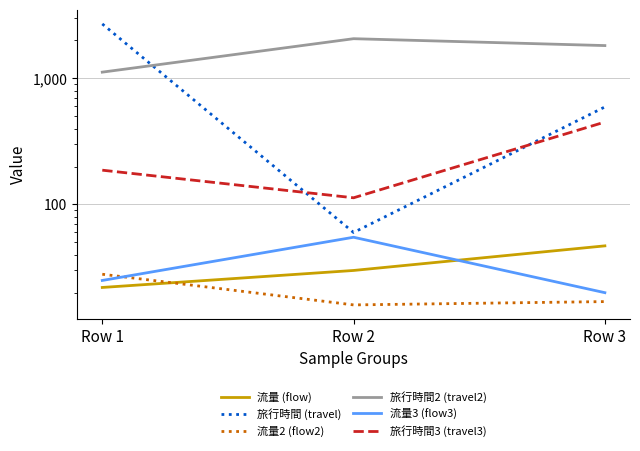

Which series has the widest spread of values?

旅行時間 (travel)